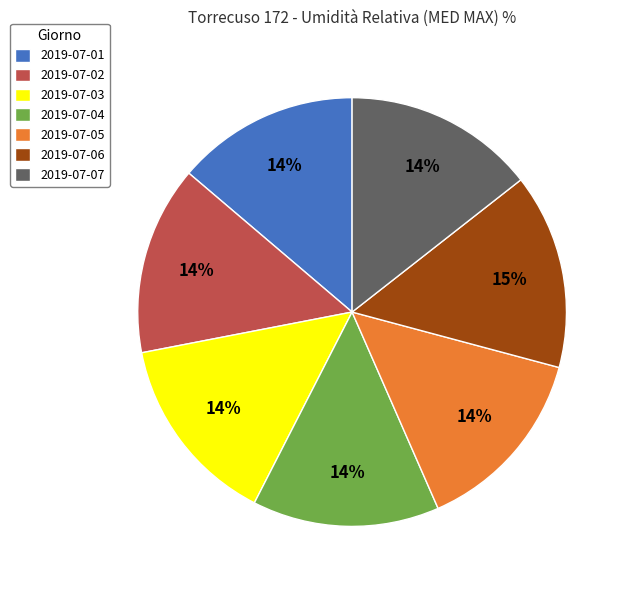

True or false: 2019-07-03 accounts for 6% of the total.

False